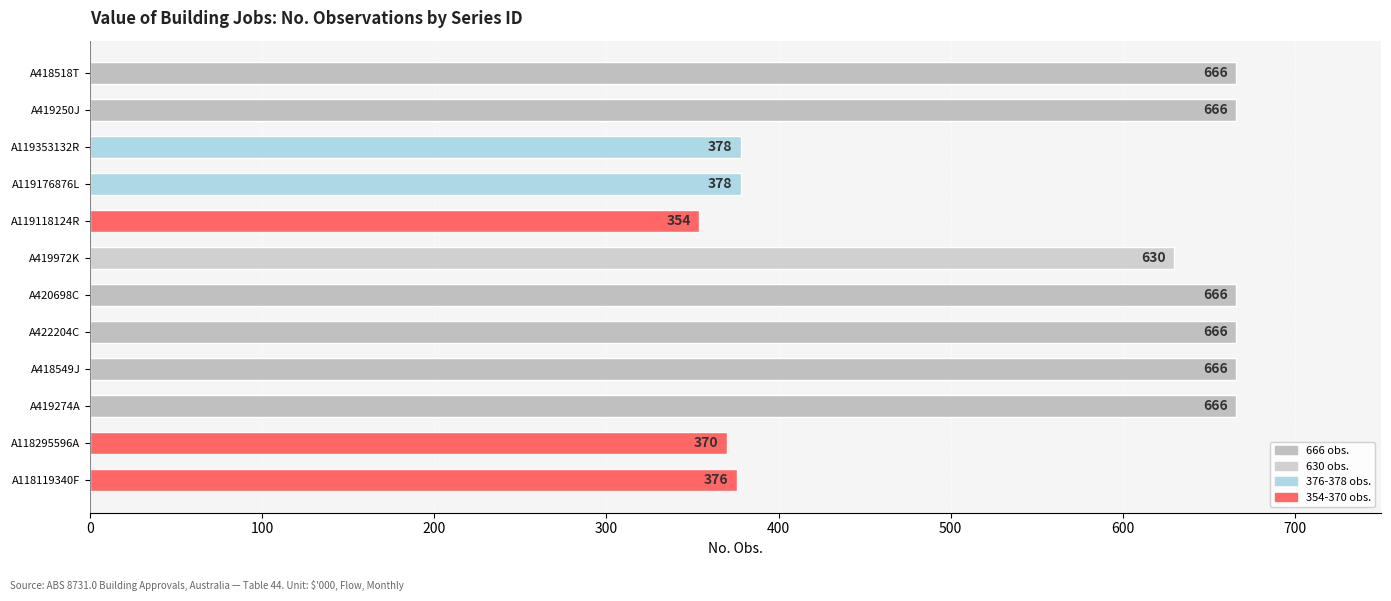

How many distinct data groups are displayed?

1